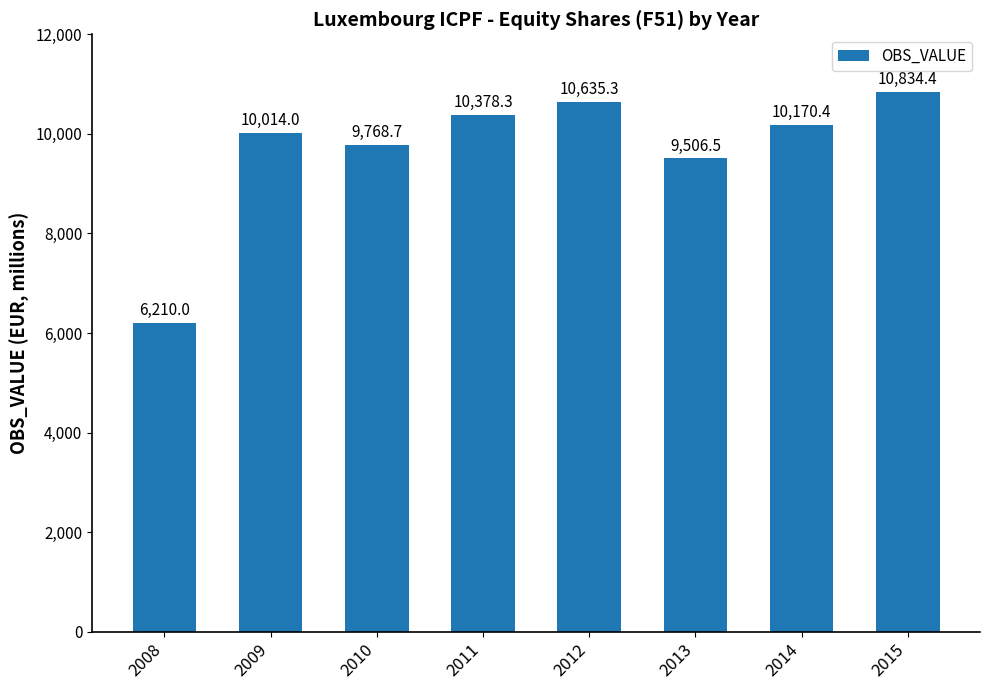

What is the difference between the maximum and minimum values?

4624.4